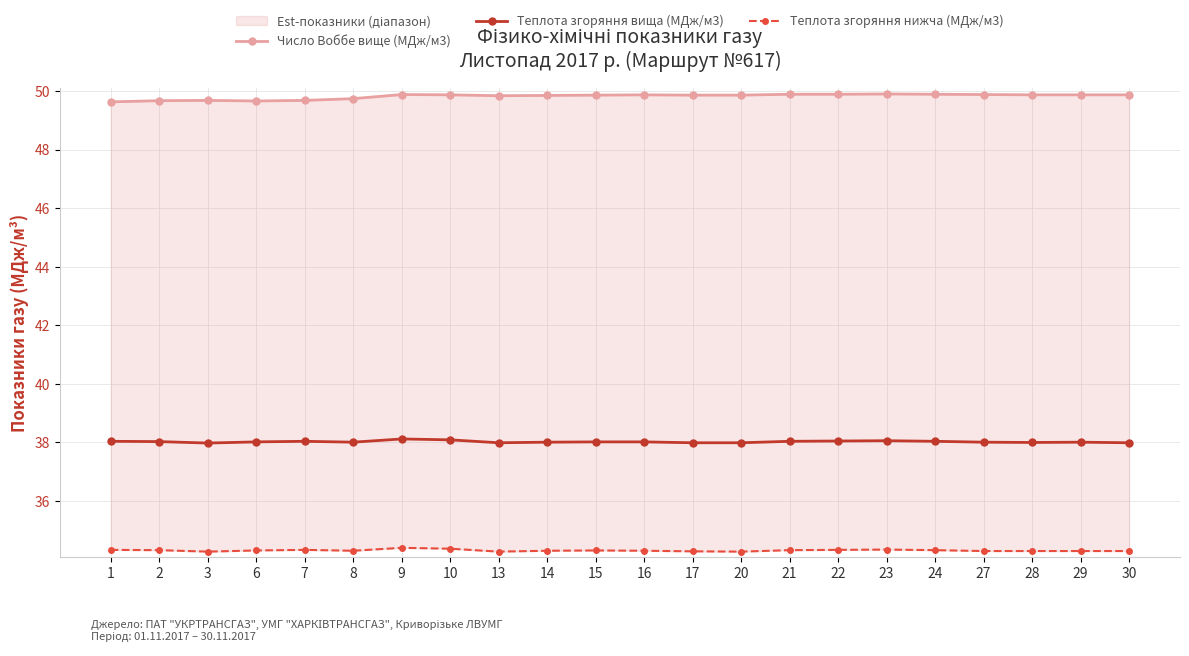

Is it true that Теплота згоряння нижча (МДж/м3) equals 57.2 at 24?

False